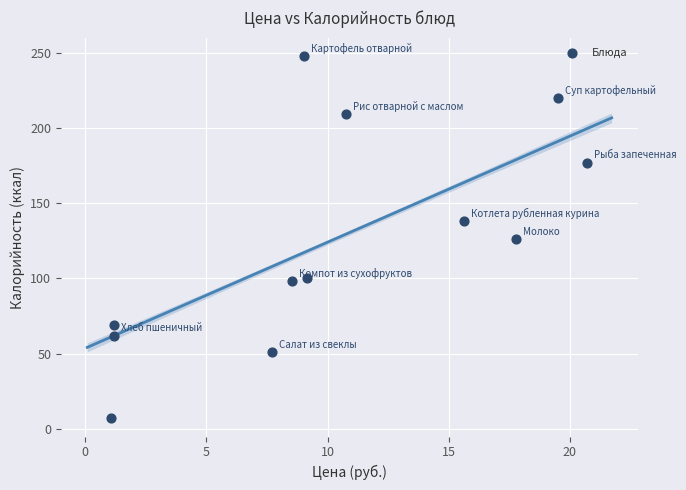

What is the average Y value?

125